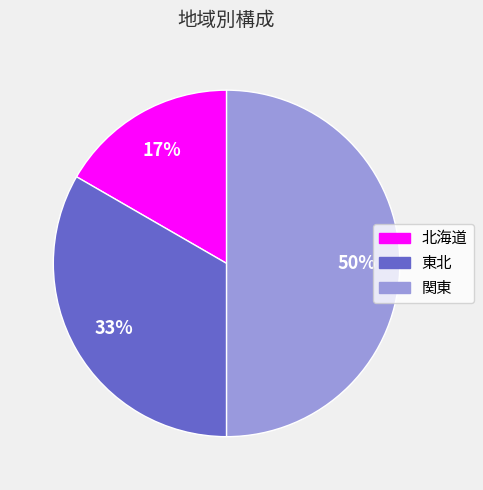

Do 北海道 and 関東 together represent more than half of the pie?

Yes